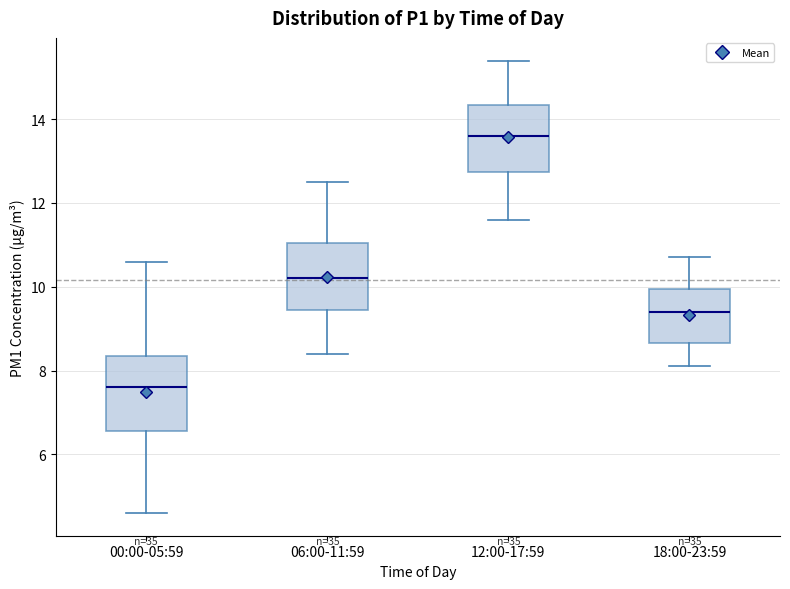

Reading left to right, transcribe this box plot: for each box, give where its median line is, the range the box spans, and where its two whiskers end, as read against the y-axis. The values are not printed on the chart, so give them approximately, as read against the axis.

00:00-05:59: median 7.6, box 6.6 to 8.4, whiskers 4.6 to 10.6
06:00-11:59: median 10.2, box 9.4 to 11.0, whiskers 8.4 to 12.6
12:00-17:59: median 13.6, box 12.8 to 14.4, whiskers 11.6 to 15.4
18:00-23:59: median 9.4, box 8.6 to 10.0, whiskers 8.2 to 10.8